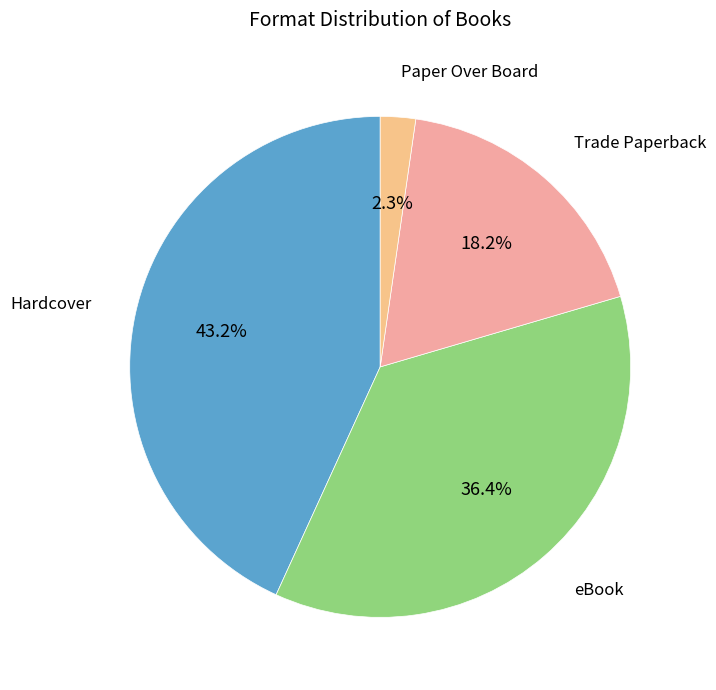

True or false: Trade Paperback accounts for 18% of the total.

True